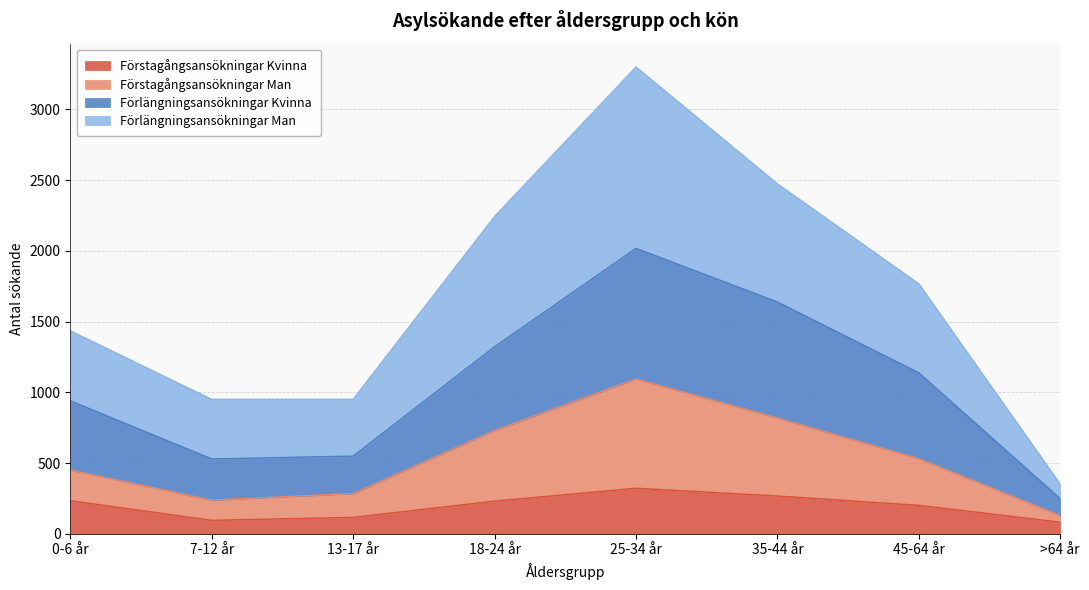

True or false: Förstagångsansökningar Kvinna and Förlängningsansökningar Man cross at least once.

False